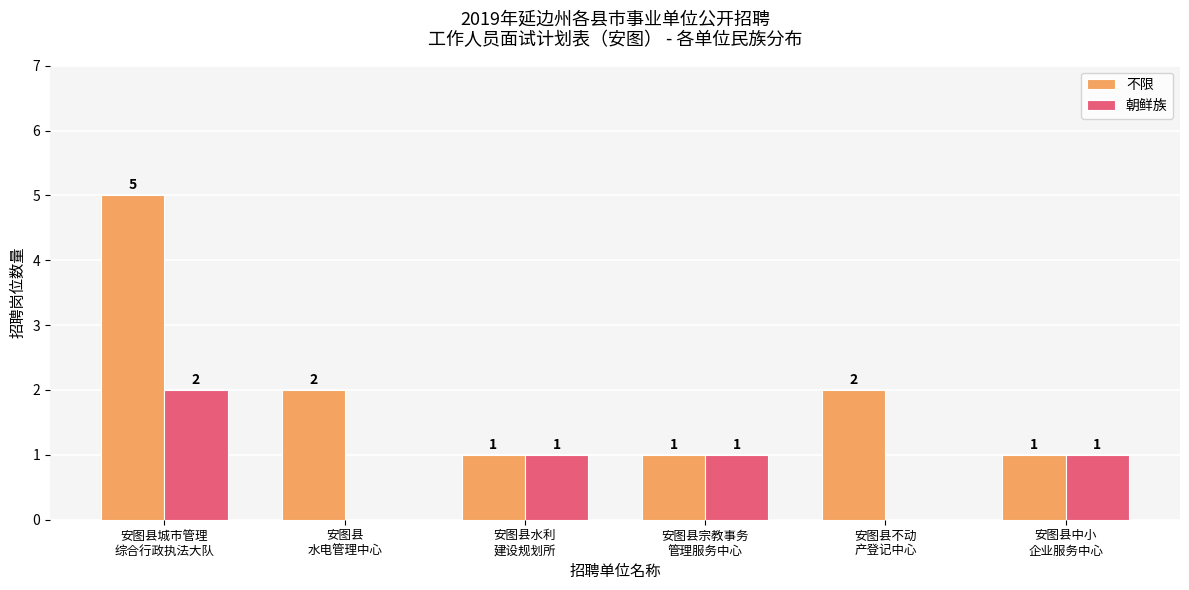

How many groups of bars are there?

6